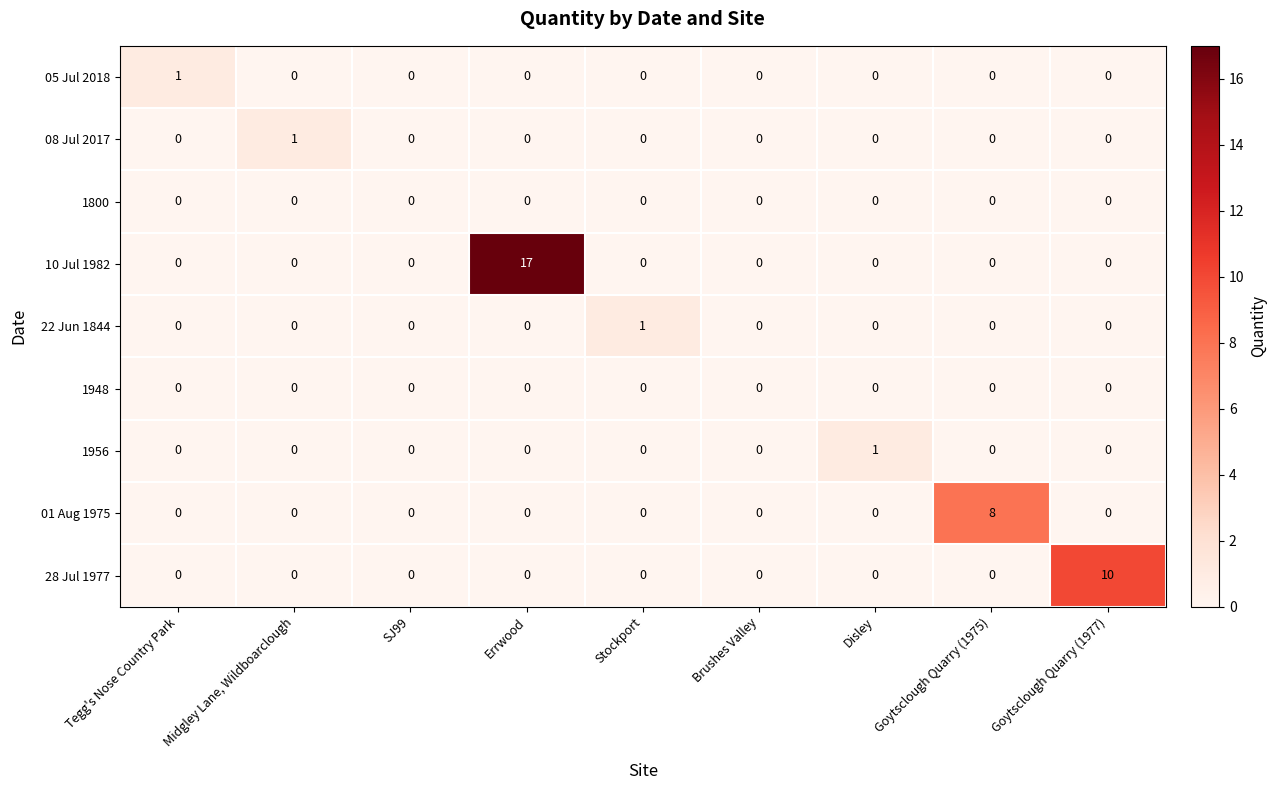

At which category is the sum across all series the highest?

Errwood